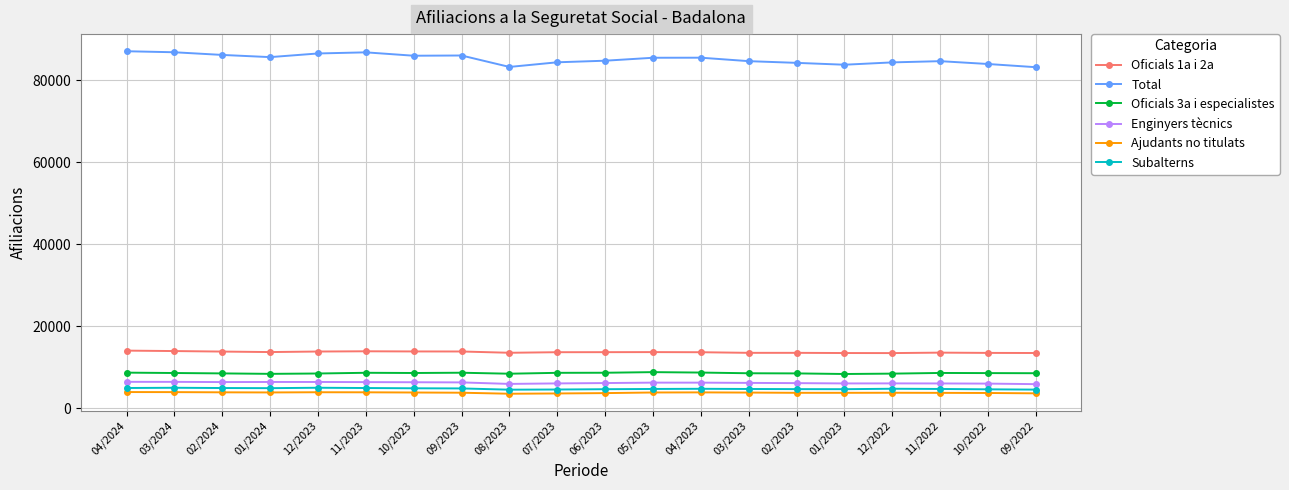

What is the minimum value for Total?

83220